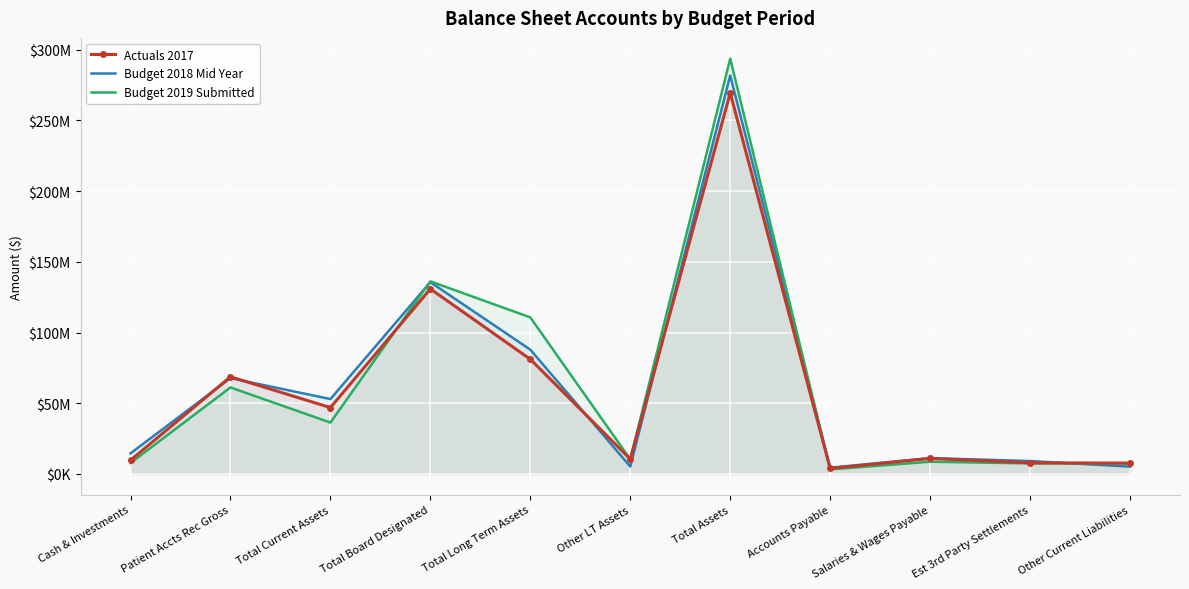

What is the sum of all Budget 2018 Mid Year values?

675960121